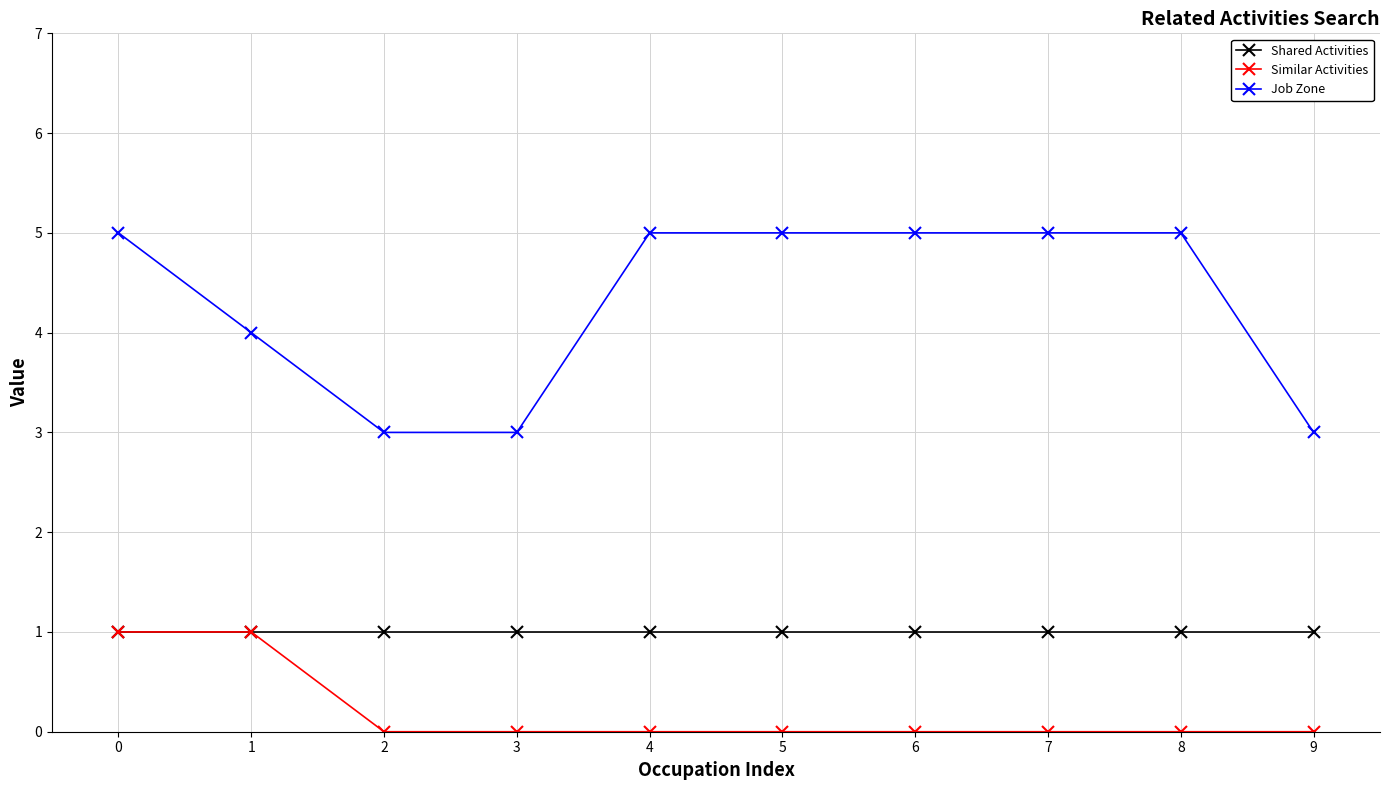

How many lines are shown in the chart?

3